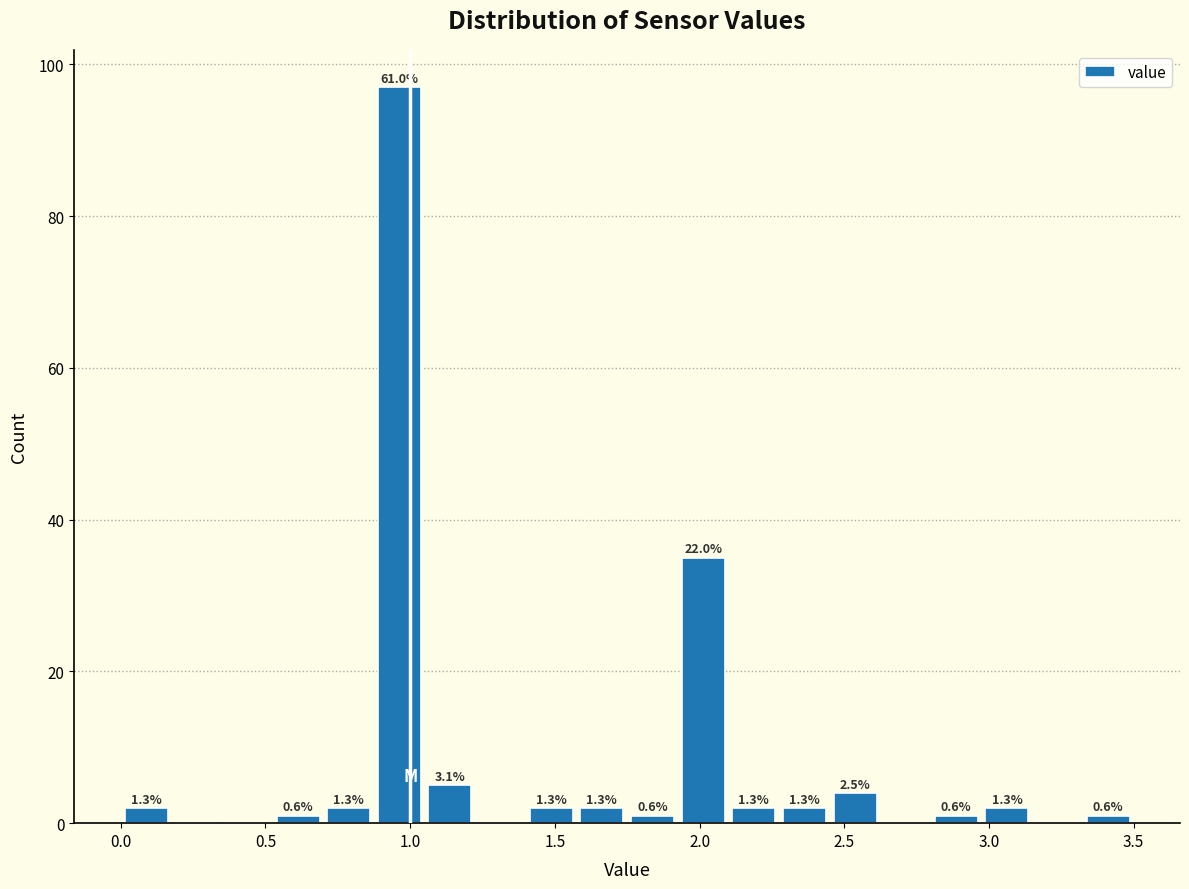

Around what value on the x-axis is the tallest bar? Give the approximate position of its centre, as read against the axis.

0.95